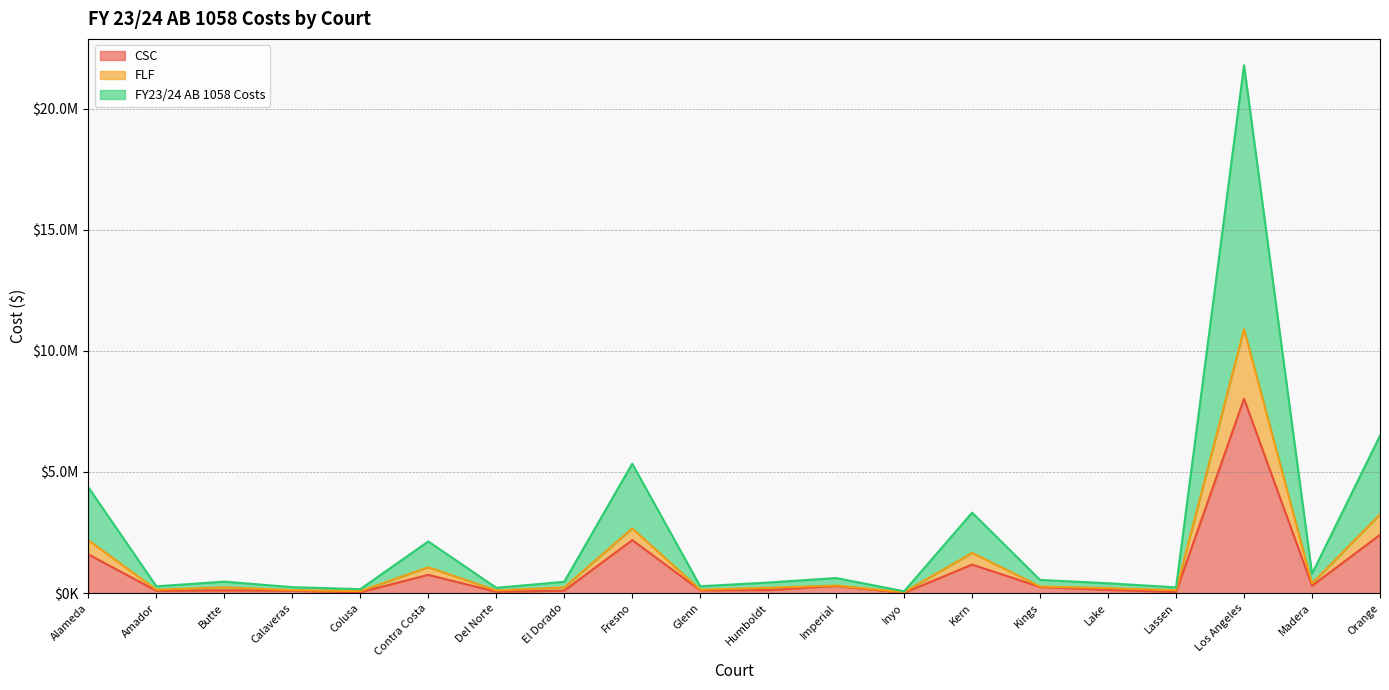

True or false: CSC and FY23/24 AB 1058 Costs cross at least once.

False